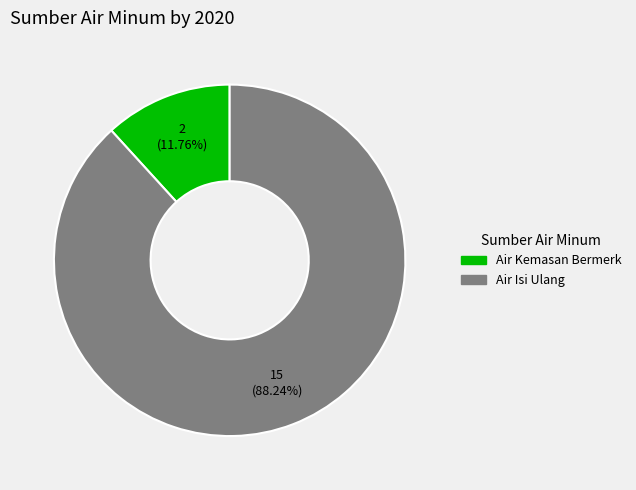

Rank the categories by value from lowest to highest.

Air Kemasan Bermerk, Air Isi Ulang